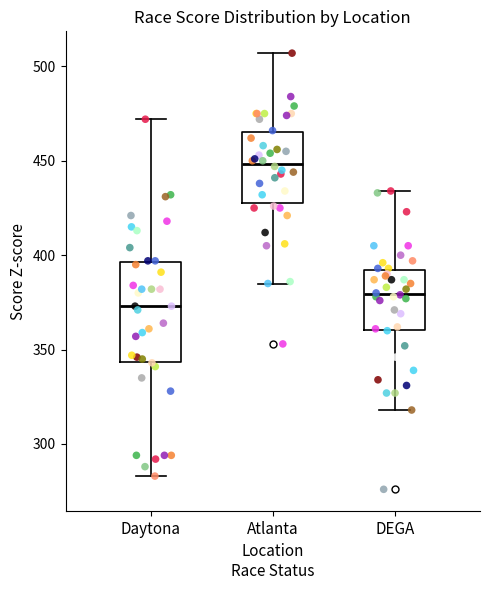

Where does the median line of the box for Daytona sit on the y-axis? The values are not printed on the chart, so give them approximately, as read against the axis.

375